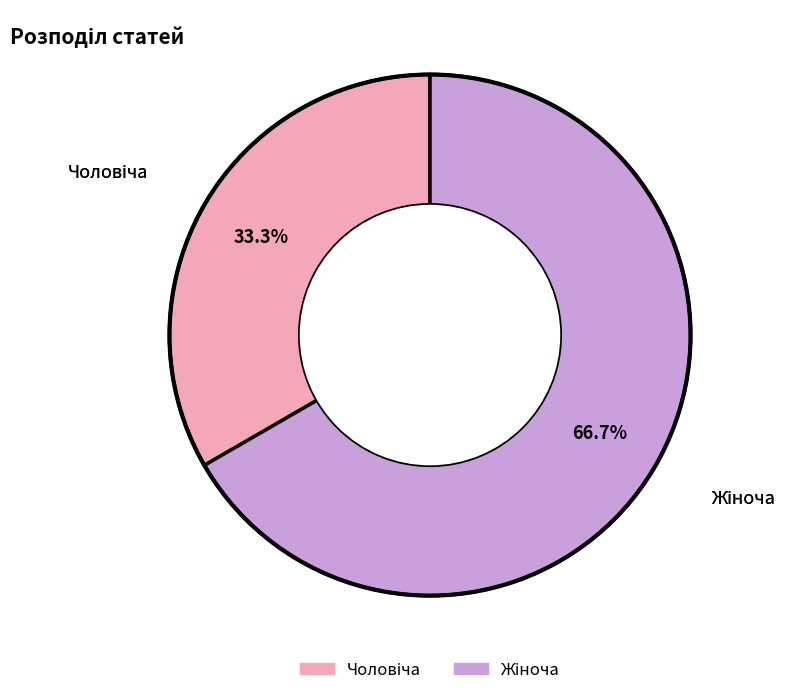

Is there a majority slice in this chart?

Yes